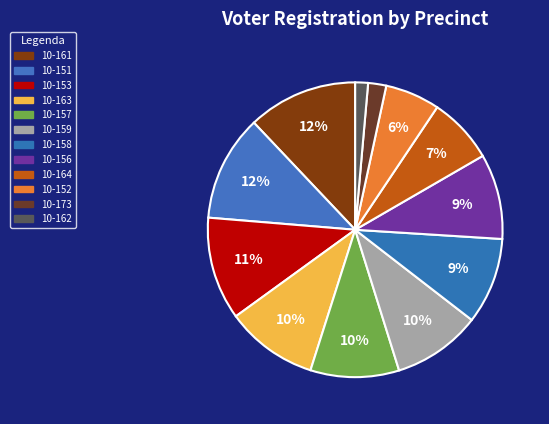

Is 10-161 the majority of the pie?

No